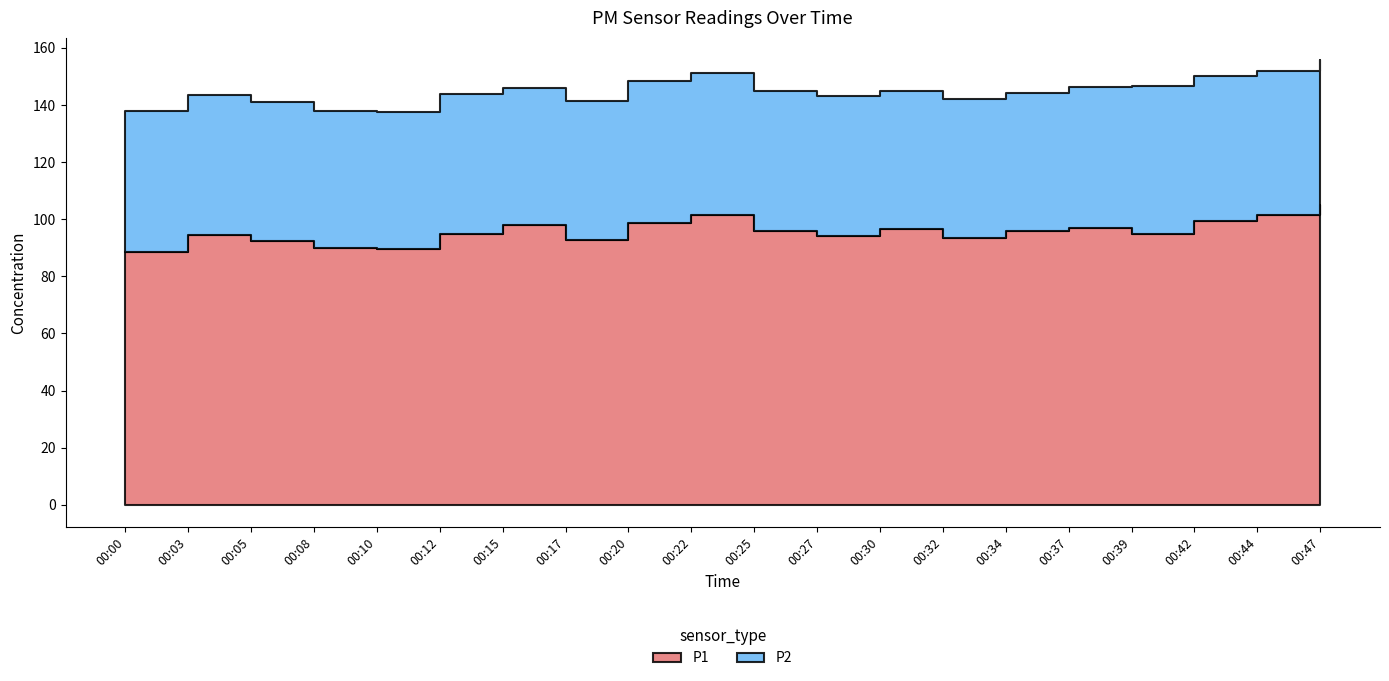

Reading left to right, transcribe all the data shown in this chart.

P1: 88.5	94.6	92.5	89.8	89.6	94.9	98.0	92.6	98.7	101.3	95.7	94.2	96.4	93.3	96.0	97.1	95.0	99.4	101.5	105.1
P2: 49.4	49.0	48.7	48.0	48.0	49.1	47.8	48.8	49.7	49.9	49.2	49.1	48.5	48.7	48.3	49.1	51.9	50.9	50.4	50.6